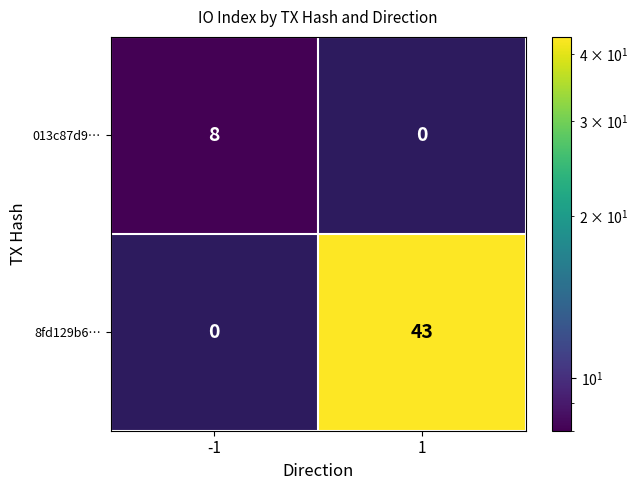

Which label corresponds to the largest value in the chart?

1